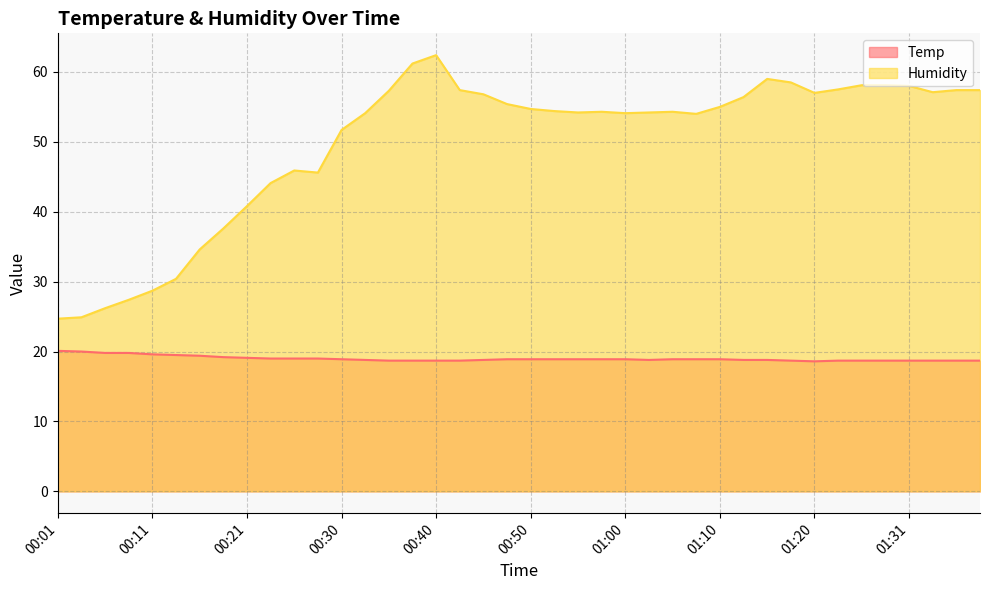

The Humidity series shows 72.2 at 01:00. True or false?

False